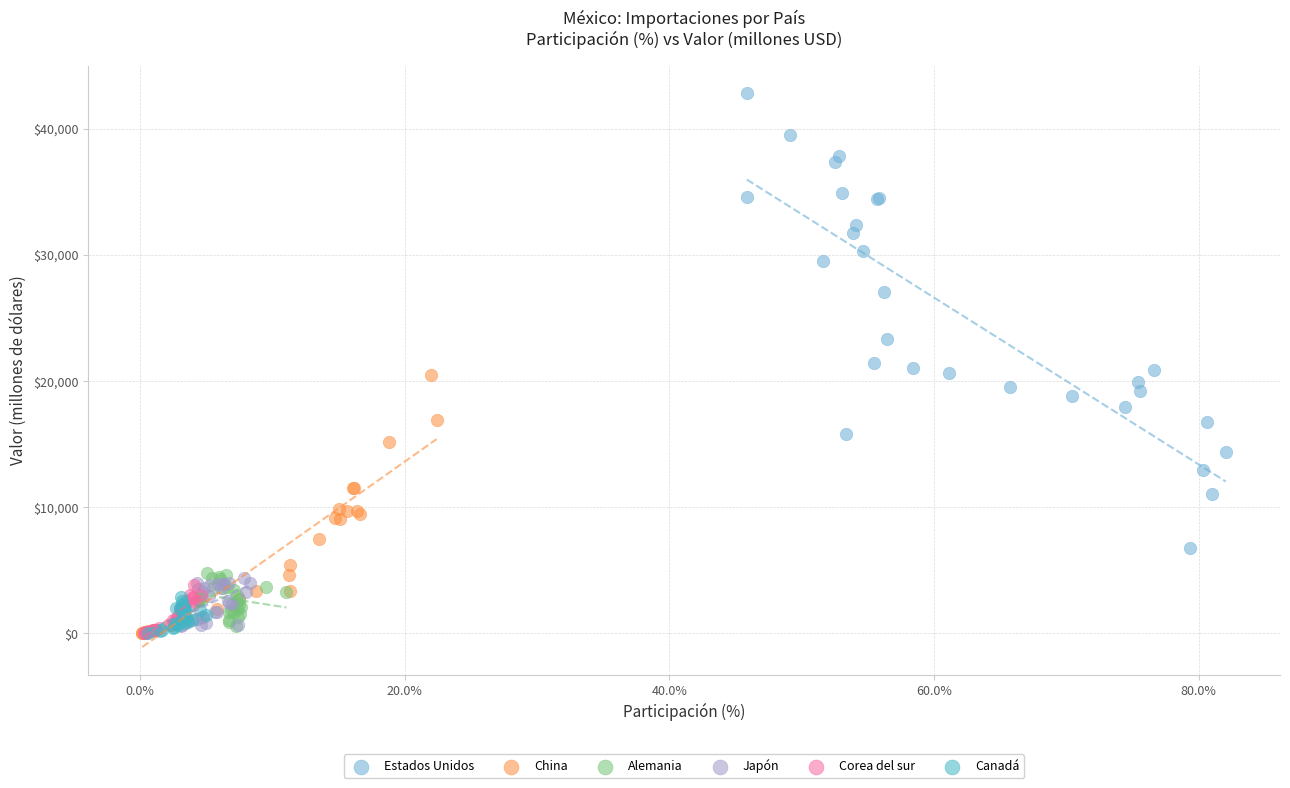

What are all the series names shown in the legend?

Estados Unidos, China, Alemania, Japón, Corea del sur, Canadá